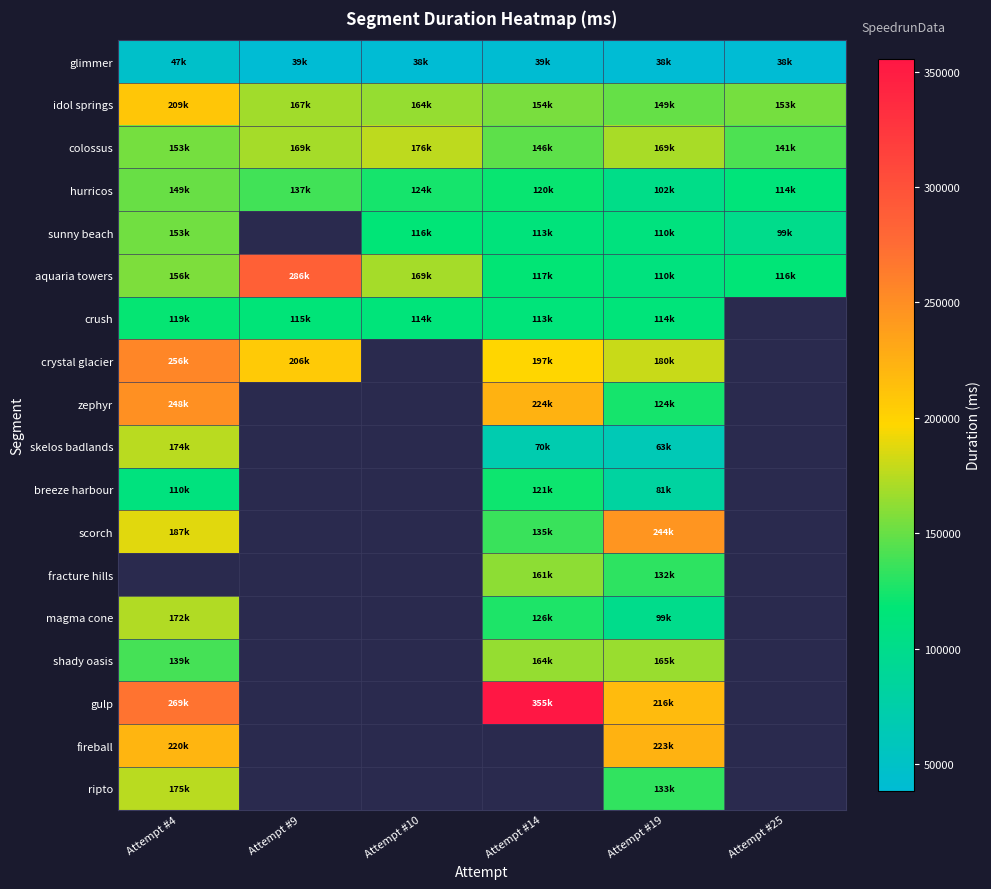

What is the difference between the second highest and minimum values in the idol springs series?

18534.0